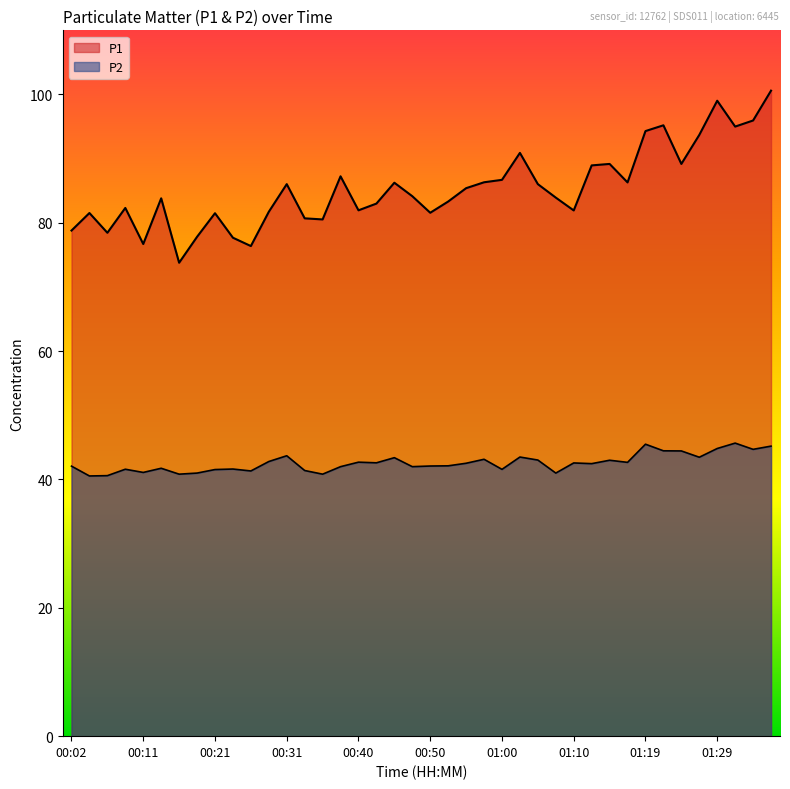

At which category does P1 reach its first local peak?

00:04